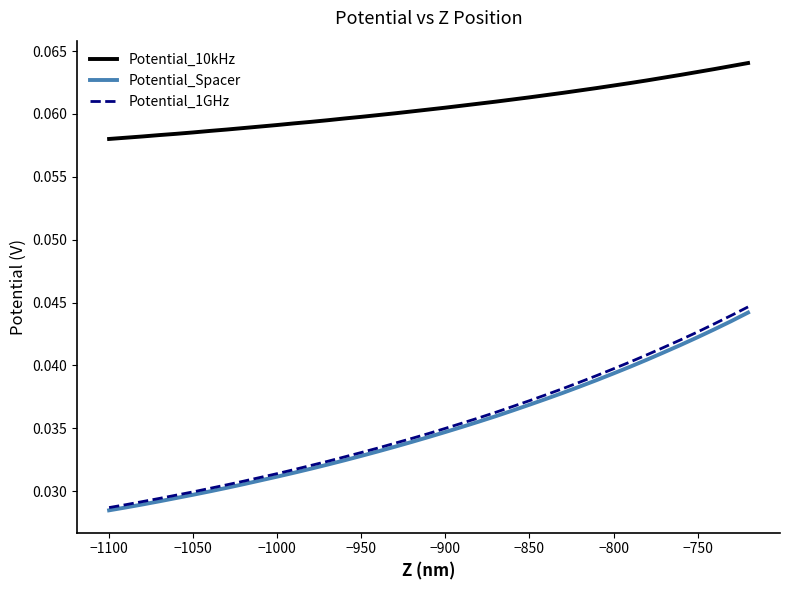

True or false: Potential_10kHz and Potential_1GHz cross at least once.

False